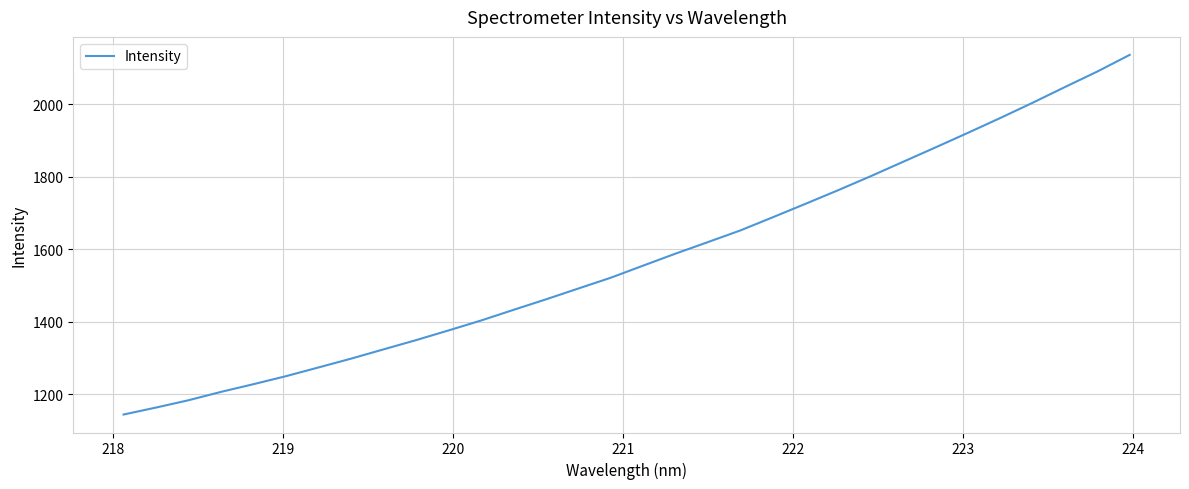

What is the average value?

1574.4